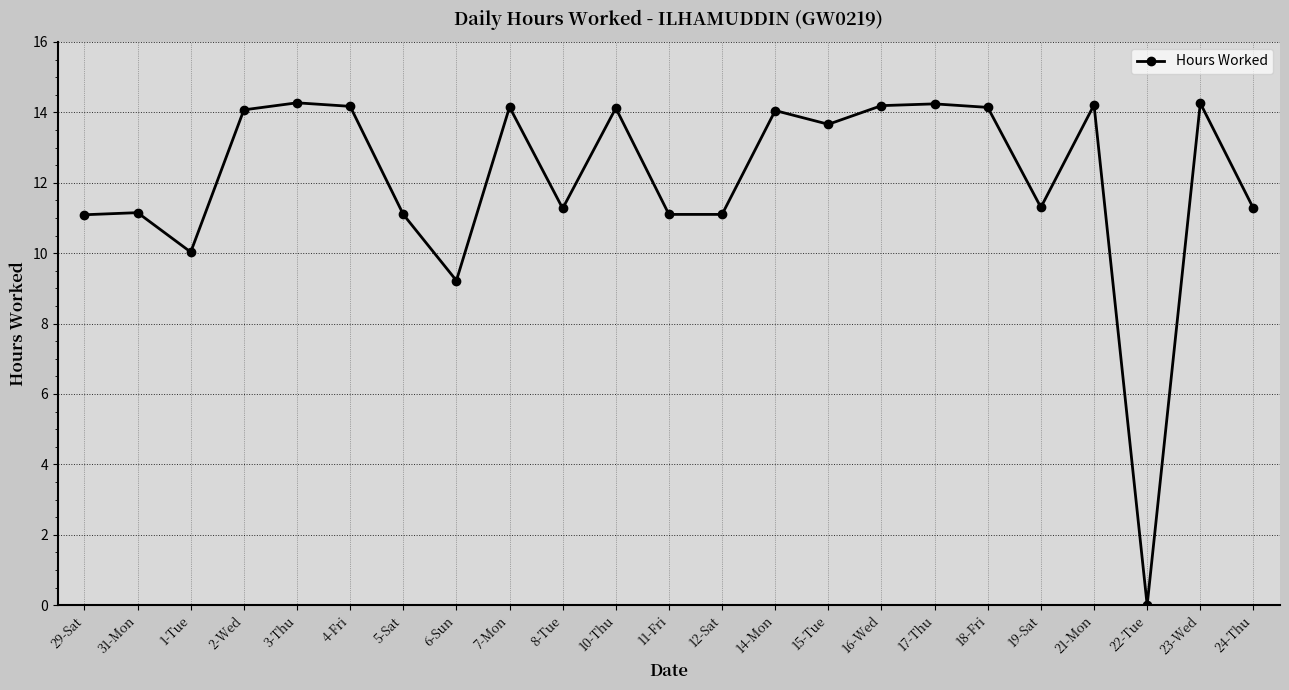

Between 16-Wed and 12-Sat, which is larger?

16-Wed